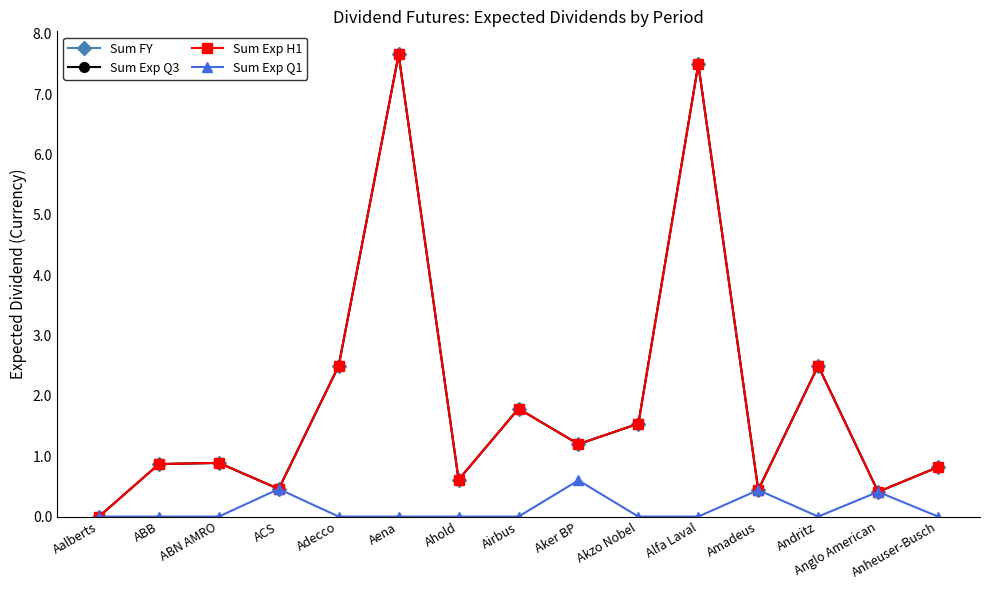

True or false: Sum Exp Q1 and Sum FY intersect in this chart.

False